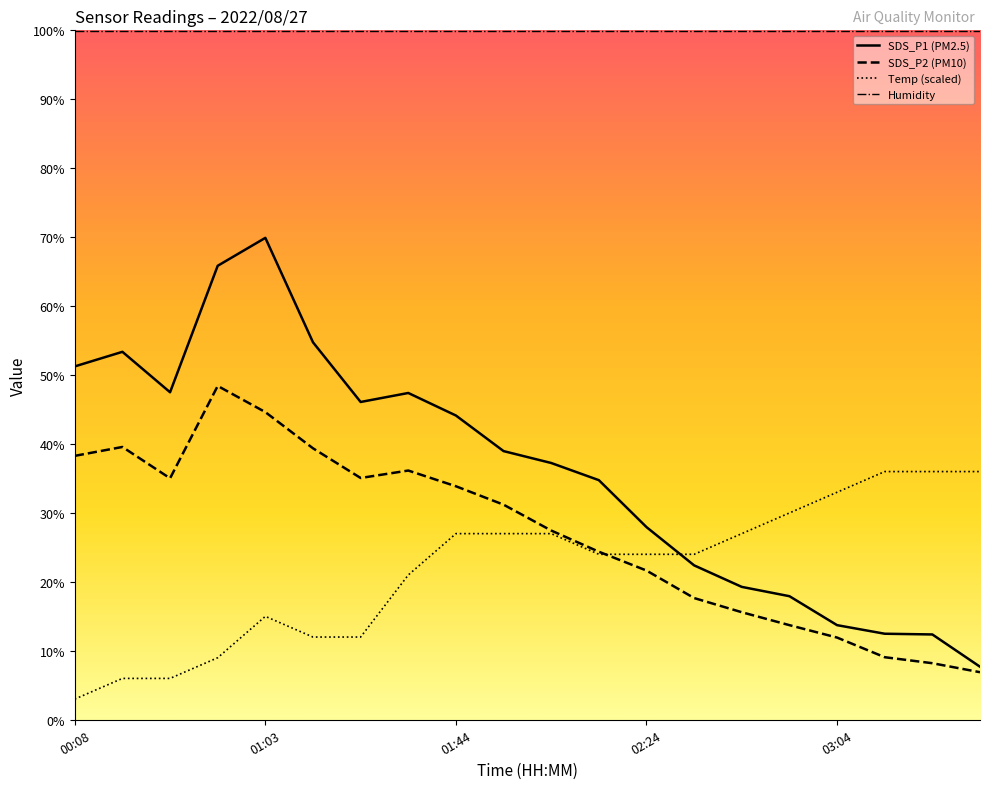

Reading right to left, extract all data points from this chart.

SDS_P1: 03:34=7.7	03:24=12.4	03:14=12.5	03:04=13.7	02:54=17.9	02:44=19.3	02:34=22.4	02:24=27.9	02:14=34.8	02:04=37.2	01:54=39.0	01:44=44.1	01:34=47.4	01:24=46.1	01:13=54.8	01:03=69.9	00:53=65.8	00:28=47.5	00:18=53.4	00:08=51.3
SDS_P2: 03:34=6.9	03:24=8.2	03:14=9.1	03:04=11.9	02:54=13.7	02:44=15.6	02:34=17.7	02:24=21.6	02:14=24.4	02:04=27.5	01:54=31.2	01:44=33.9	01:34=36.2	01:24=35.1	01:13=39.4	01:03=44.6	00:53=48.4	00:28=35.0	00:18=39.6	00:08=38.3
Temp: 03:34=36.0	03:24=36.0	03:14=36.0	03:04=33.0	02:54=30.0	02:44=27.0	02:34=24.0	02:24=24.0	02:14=24.0	02:04=27.0	01:54=27.0	01:44=27.0	01:34=21.0	01:24=12.0	01:13=12.0	01:03=15.0	00:53=9.0	00:28=6.0	00:18=6.0	00:08=3.0